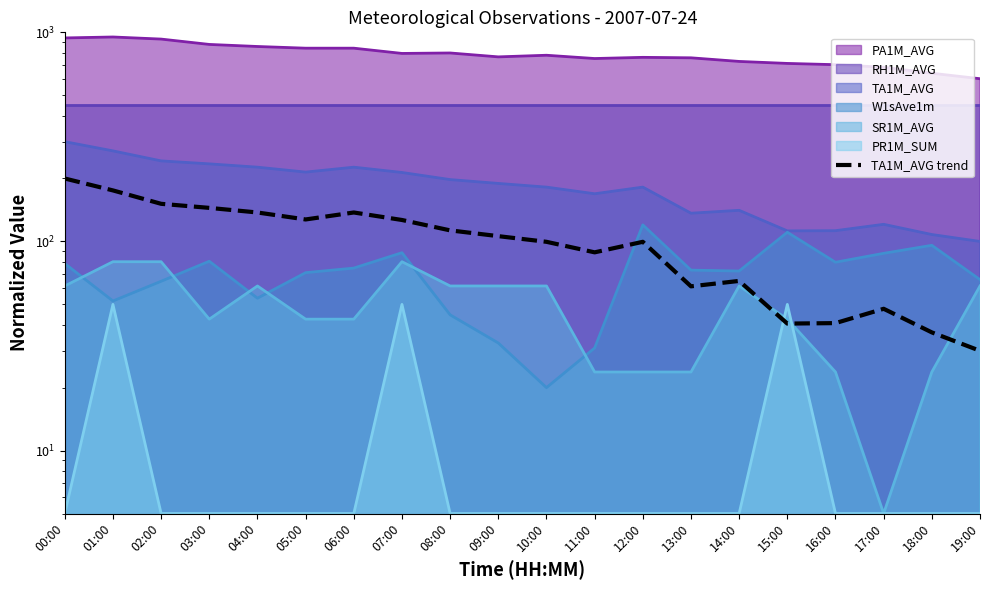

Reading left to right, list all the values displayed in this chart.

200.0	175.4	151.4	144.7	137.6	127.4	137.6	126.7	113.0	106.0	99.6	88.7	99.6	61.0	64.7	40.5	40.7	47.6	36.7	30.0